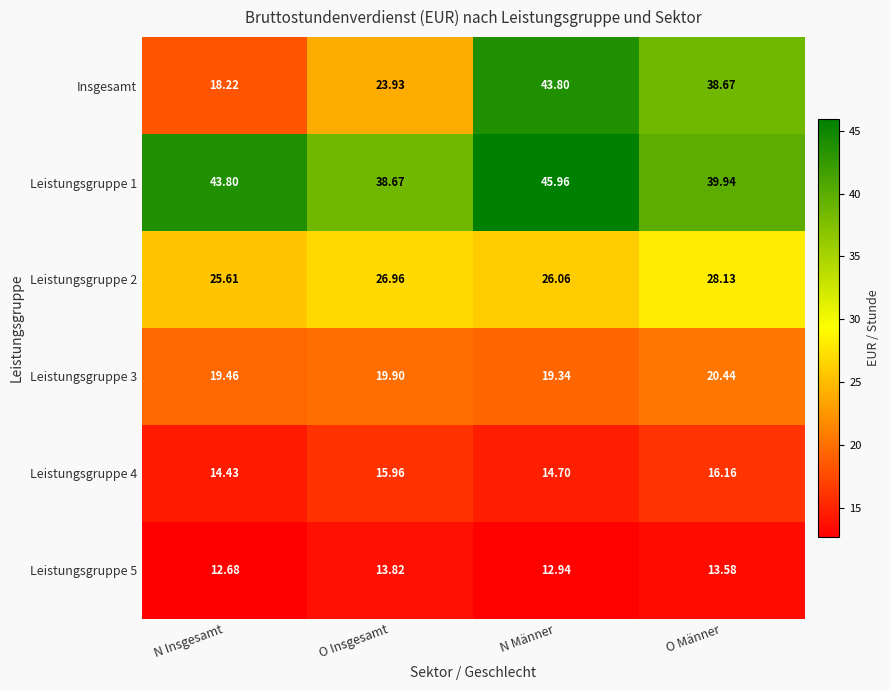

At which category is the sum across all series the highest?

N Männer